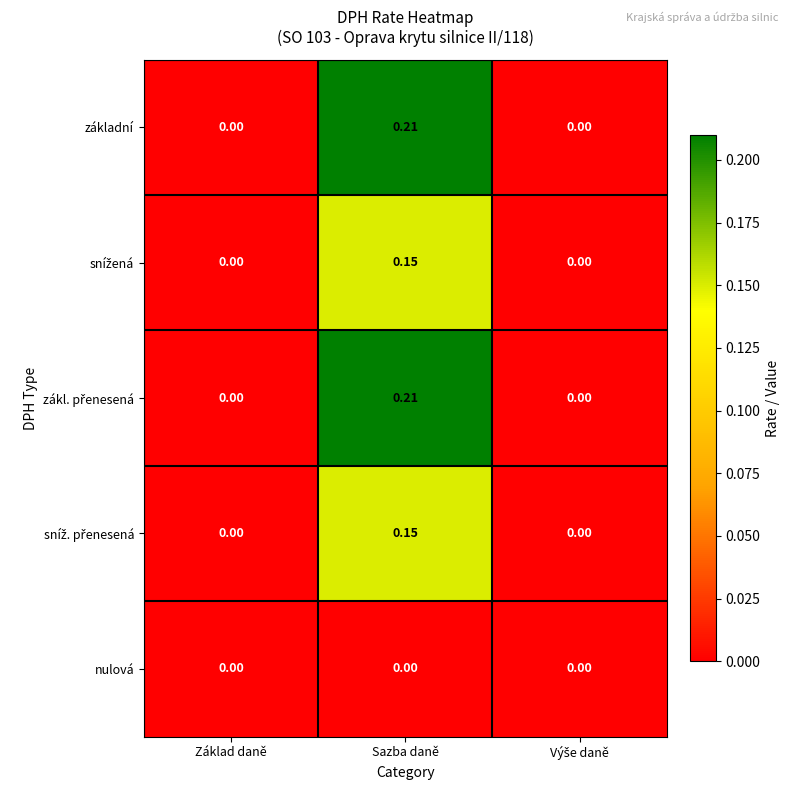

Count the number of categories in the chart.

3